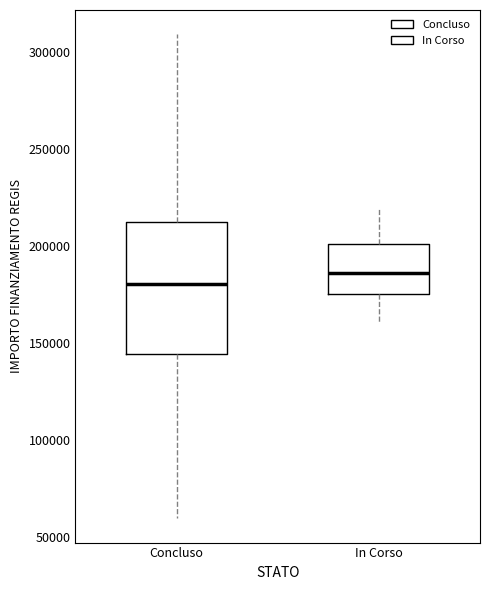

Reading left to right, transcribe this box plot: for each box, give where its median line is, the range the box spans, and where its two whiskers end, as read against the y-axis. The values are not printed on the chart, so give them approximately, as read against the axis.

Concluso: median 180000, box 145000 to 210000, whiskers 60000 to 310000
In Corso: median 185000, box 175000 to 200000, whiskers 160000 to 220000